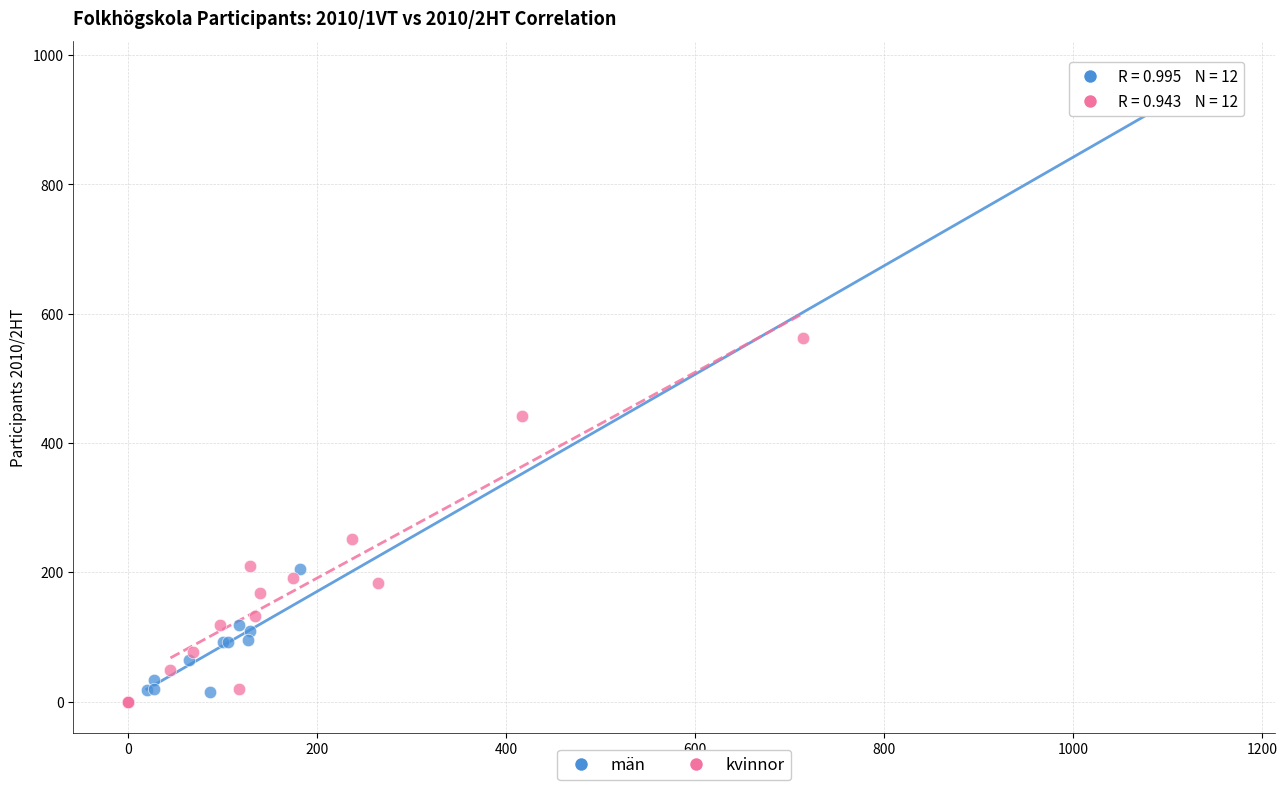

Which series reaches the maximum Y coordinate?

män